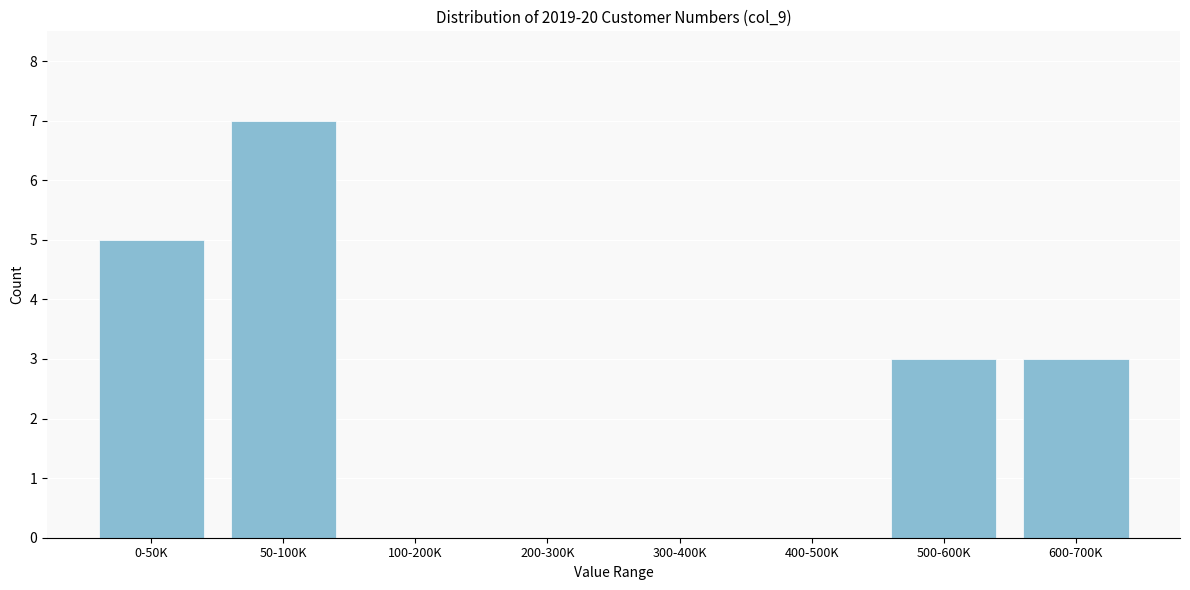

Reading left to right, list all the values displayed in this chart.

0-50K=5	50-100K=7	100-200K=0	200-300K=0	300-400K=0	400-500K=0	500-600K=3	600-700K=3